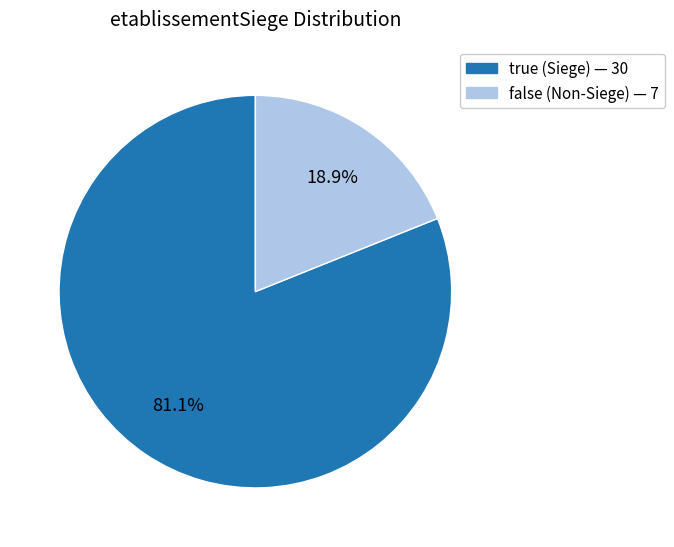

How many slices are in this pie chart?

2